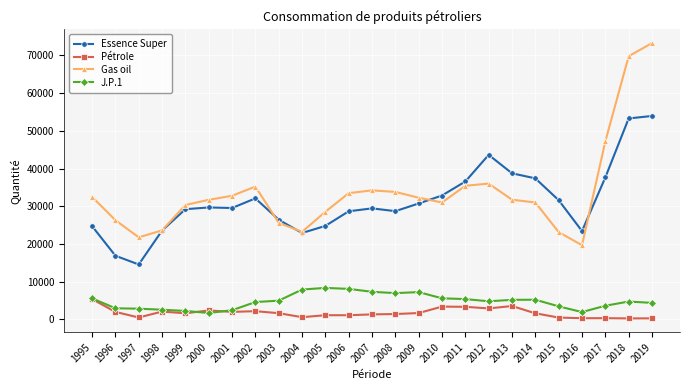

What is the spread (max minus min) of values at 1997?

21239